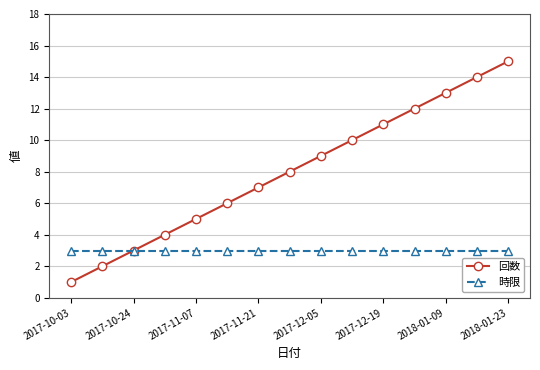

Which series has the largest range (max minus min)?

回数